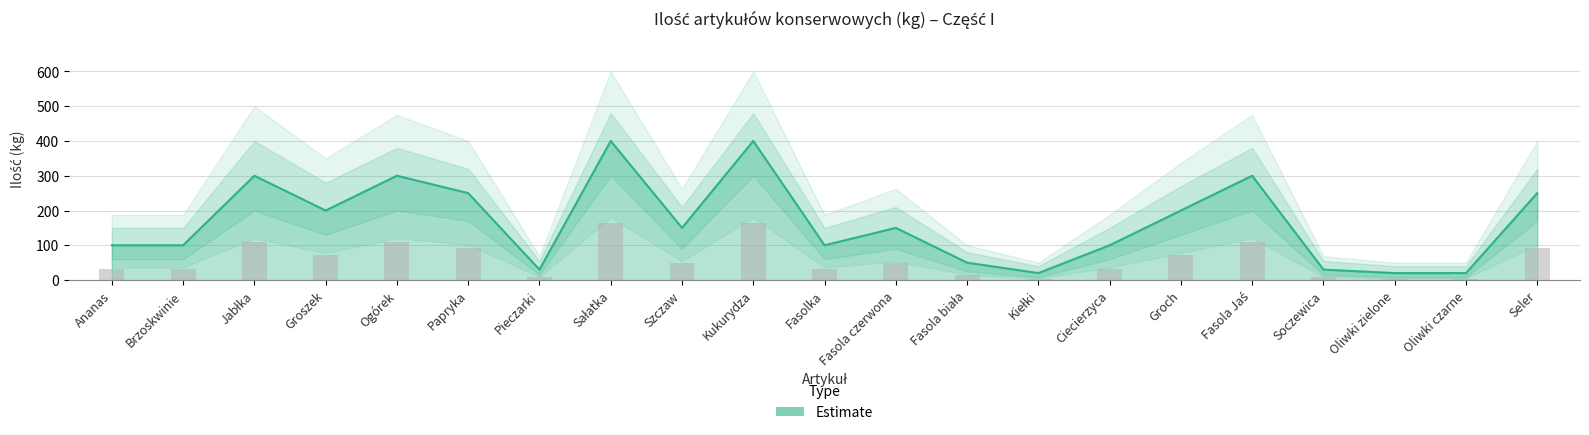

What is the label of the 20th bar from the left?

Oliwki czarne